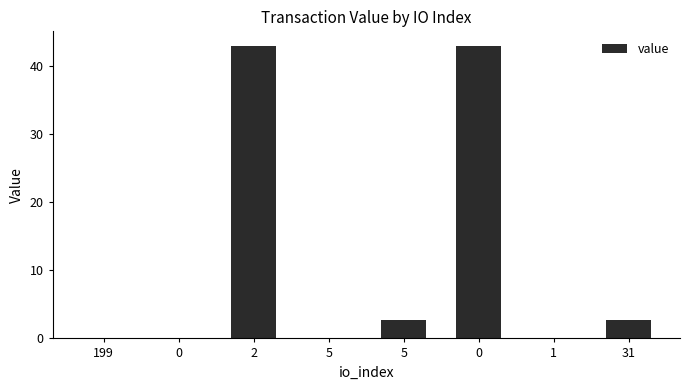

Does the chart contain stacked bars?

No